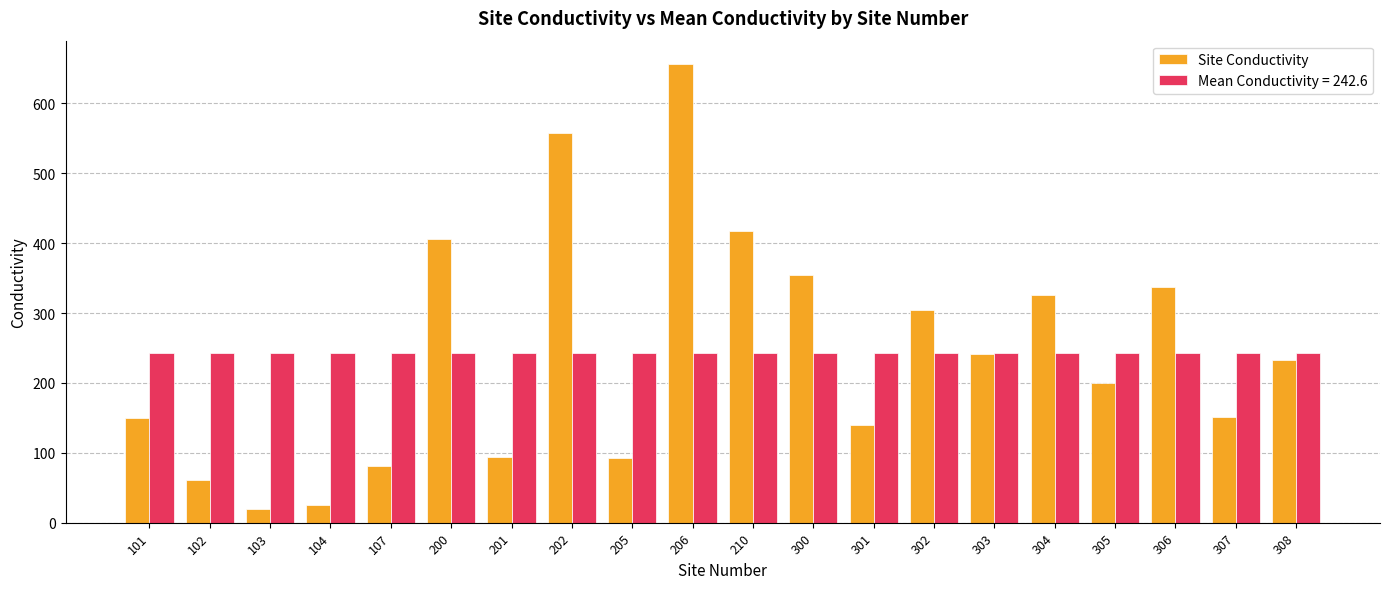

Which label corresponds to the largest value in the chart?

206